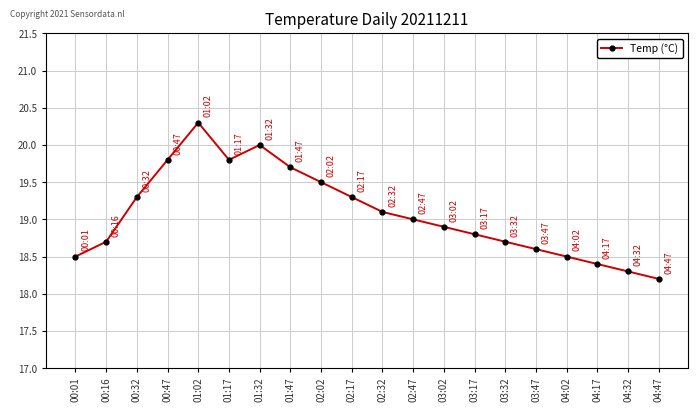

Does the chart display data point markers on the line(s)?

Yes